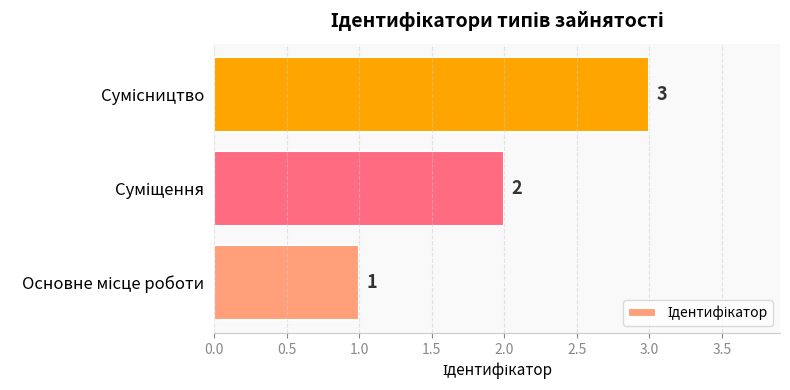

What is the sum of all values?

6